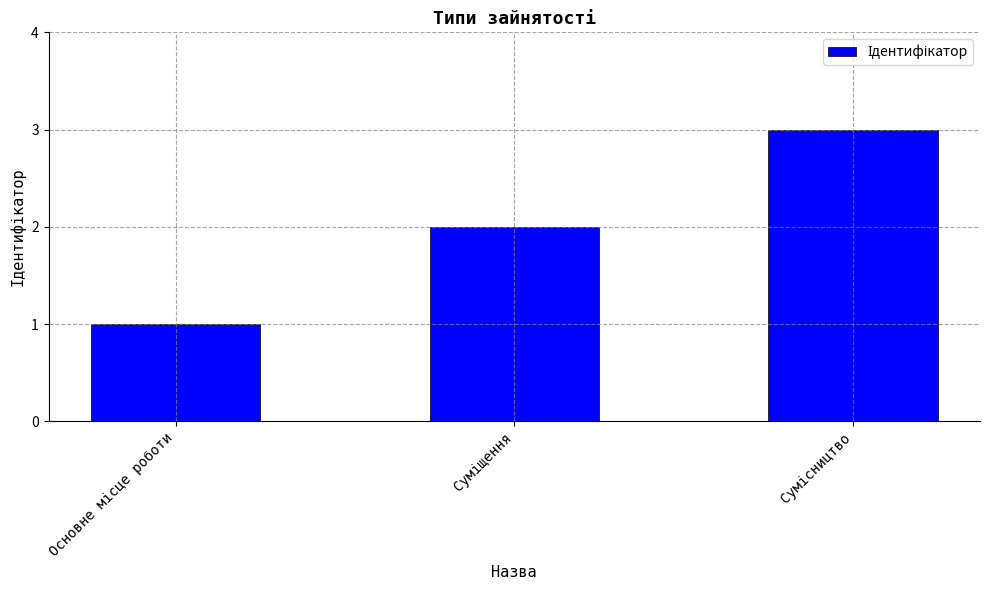

What is the greatest value displayed?

3